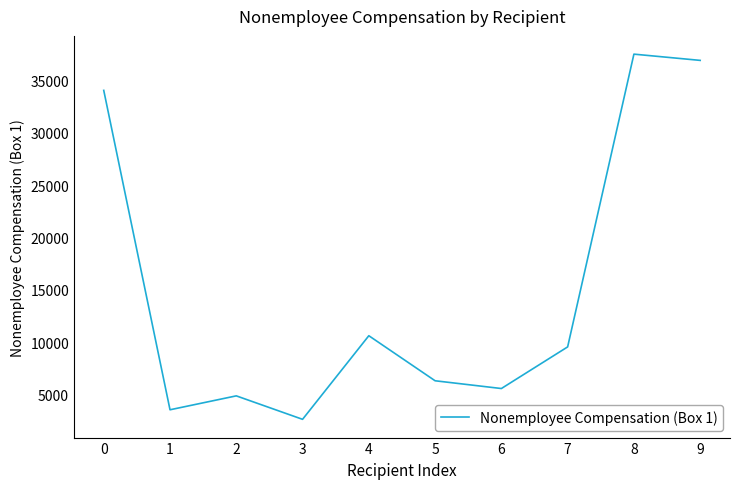

What is the difference between the second highest and minimum values?

34262.2